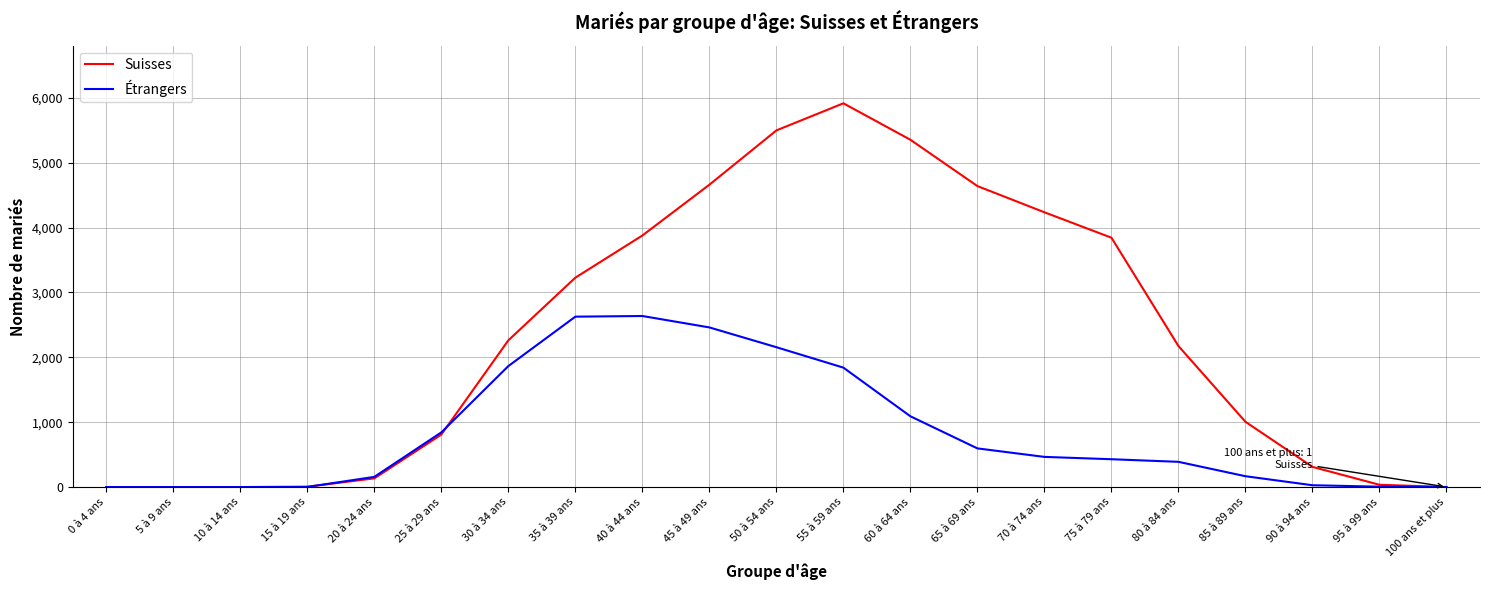

Which series changed the most between 0 à 4 ans and 55 à 59 ans?

Suisses